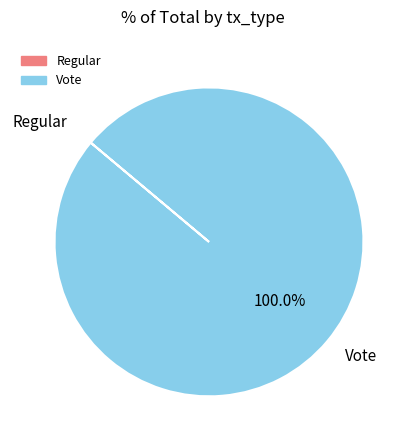

Which category has the biggest portion of the pie?

Vote